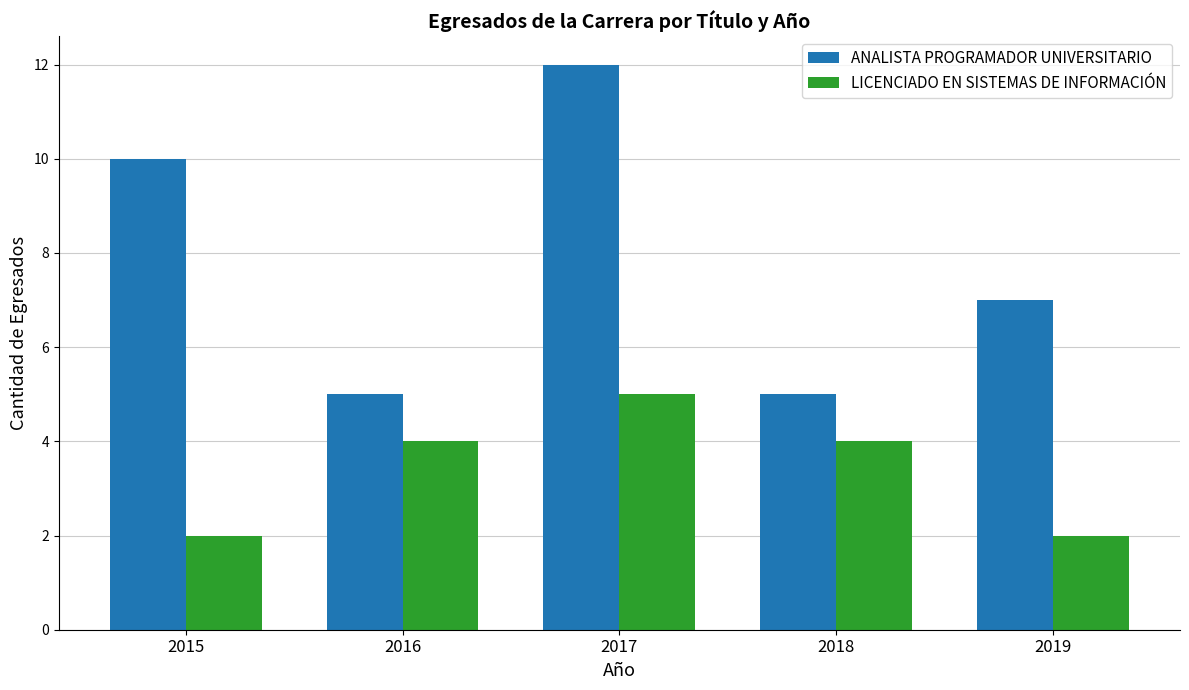

Reading right to left, what are all the values shown in this chart?

ANALISTA PROGRAMADOR UNIVERSITARIO: 7	5	12	5	10
LICENCIADO EN SISTEMAS DE INFORMACIÓN: 2	4	5	4	2